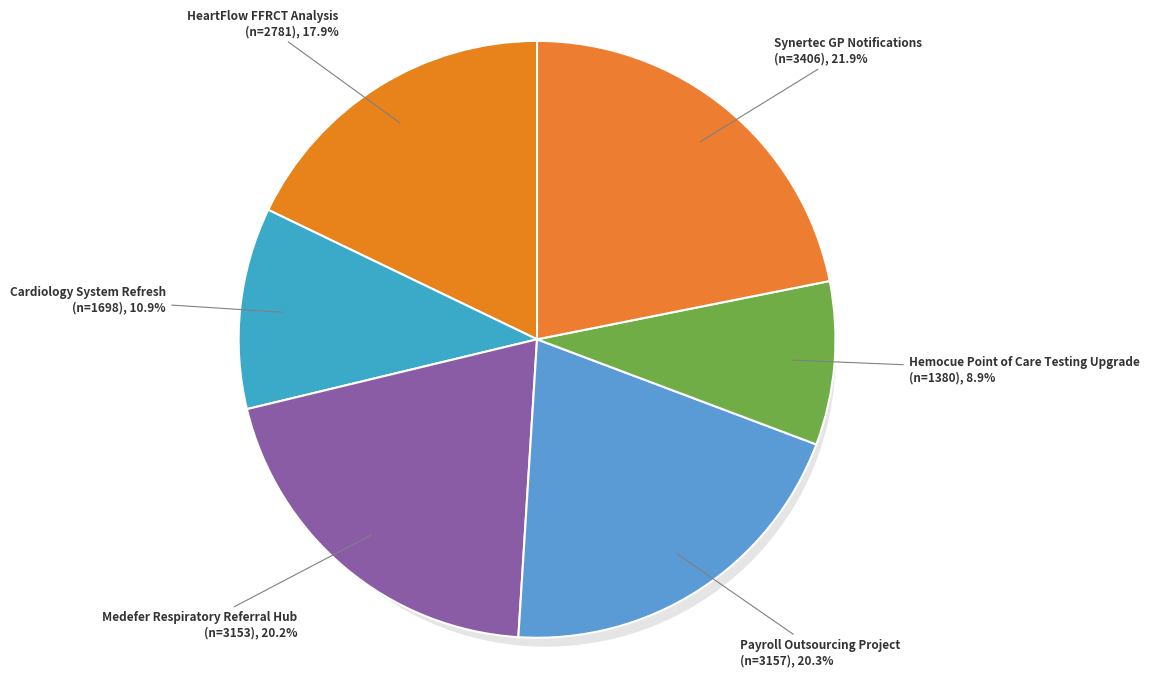

To the nearest percent, what portion does Cardiology System Refresh represent?

11%